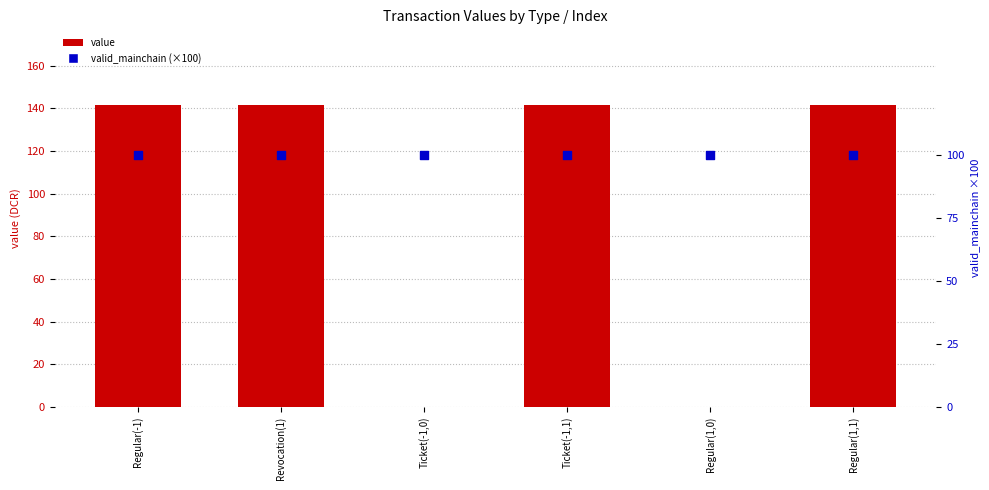

At which category is the sum across all series the highest?

Regular(-1)